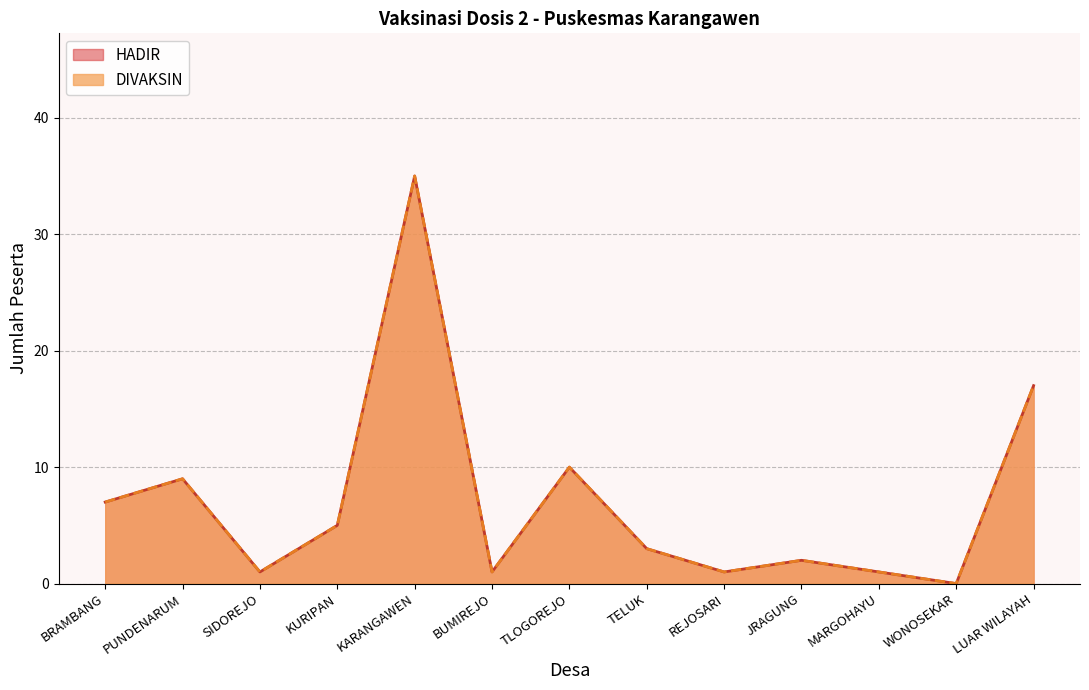

Where is the first local minimum for HADIR?

SIDOREJO